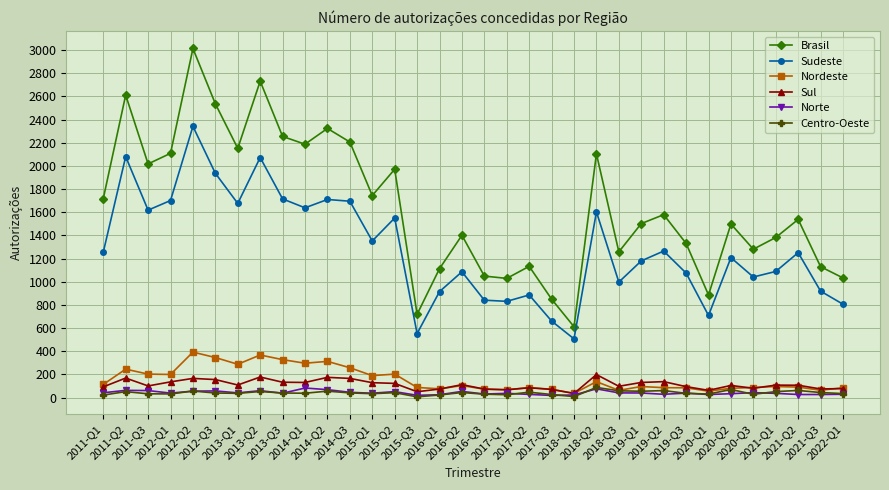

True or false: Centro-Oeste has more than 1 points higher than both neighbors.

True